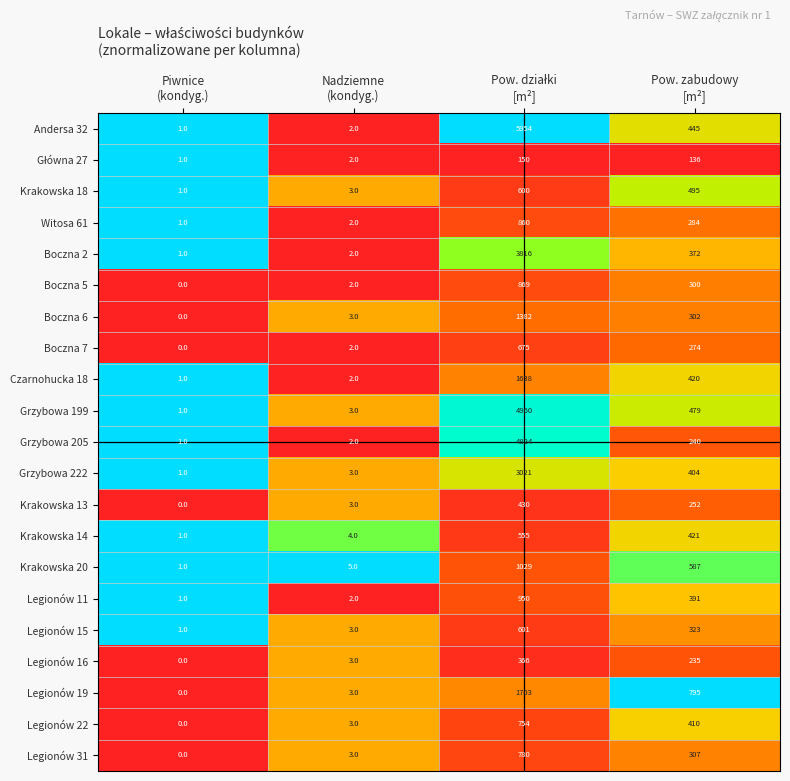

How many series are shown in this chart?

21